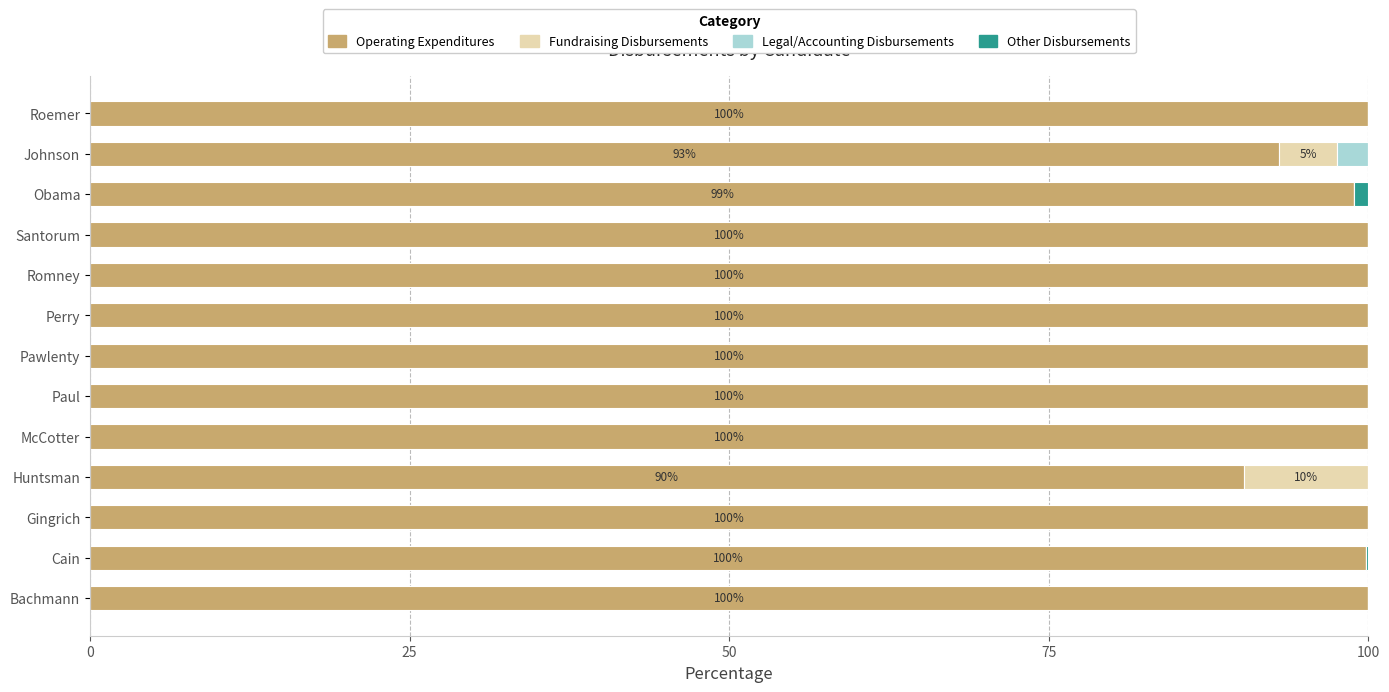

Is it true that Operating Expenditures equals 151.1 at Romney?

False